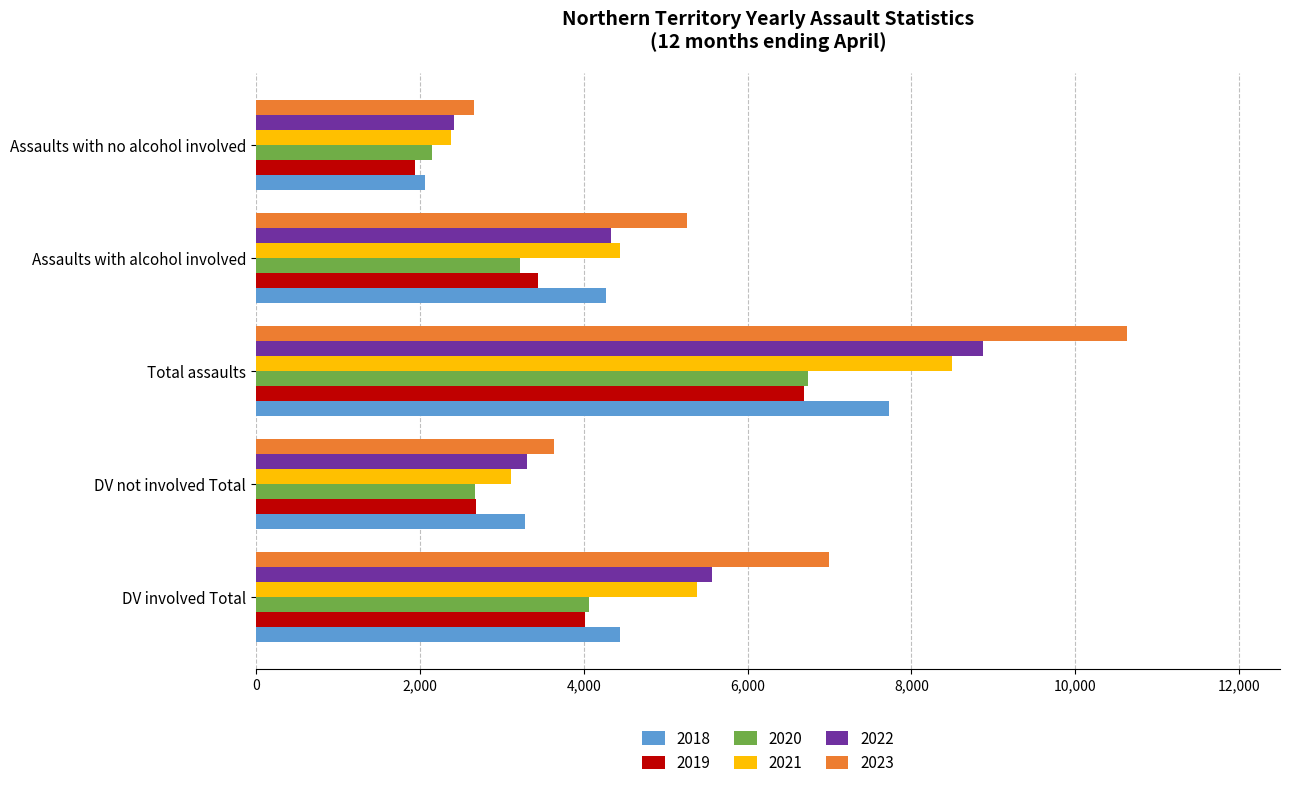

Rank the categories by 2018 value from lowest to highest.

Assaults with no alcohol involved, DV not involved Total, Assaults with alcohol involved, DV involved Total, Total assaults